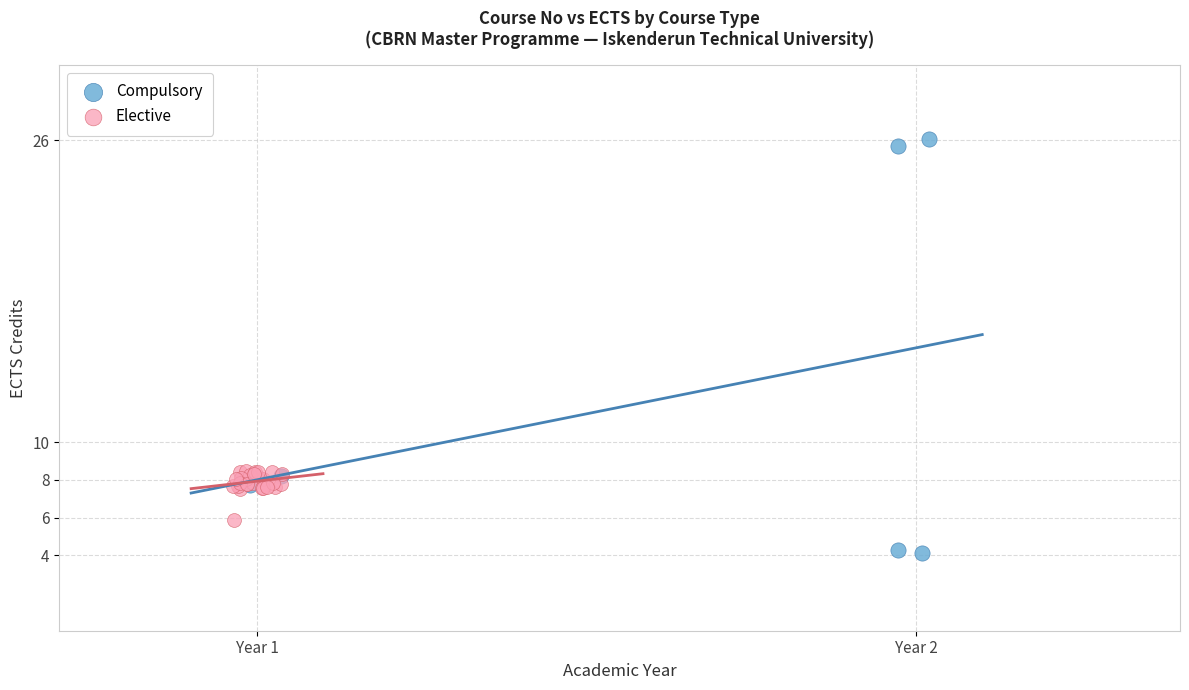

Which series contains the highest Y value?

Compulsory